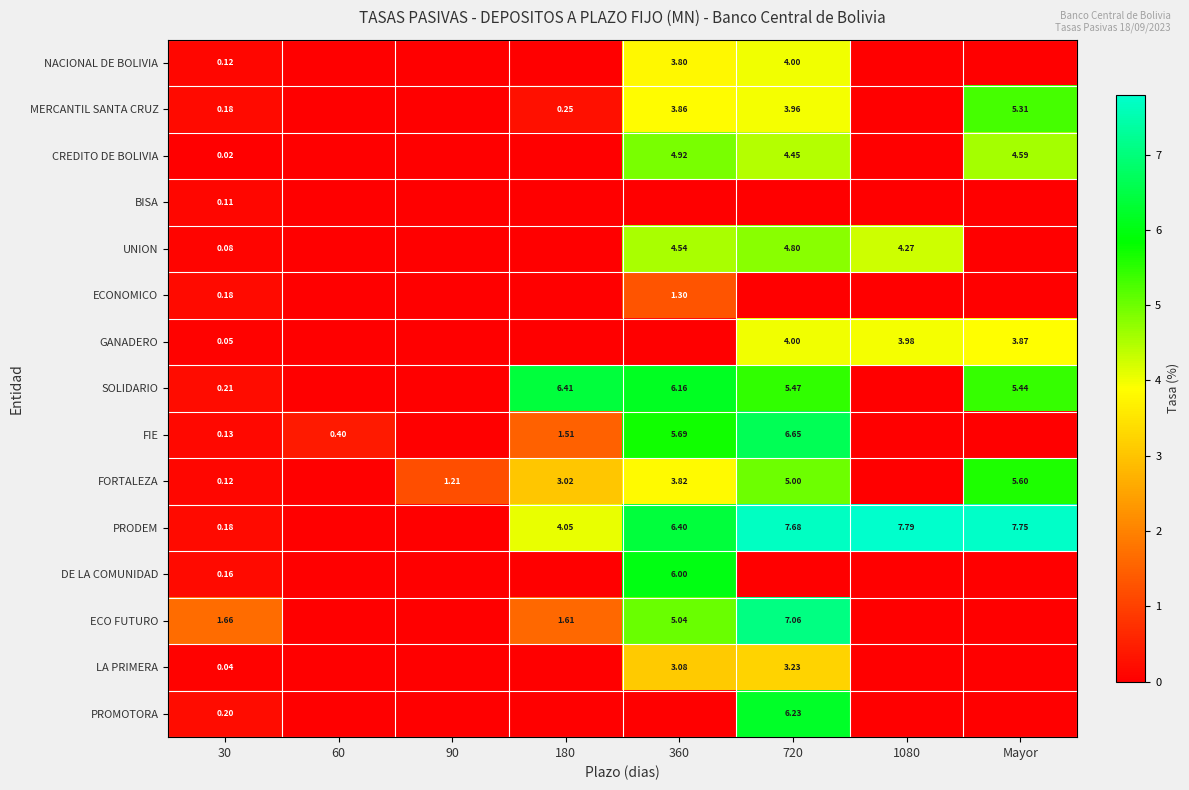

The SOLIDARIO series shows 6.2 at 360. True or false?

True